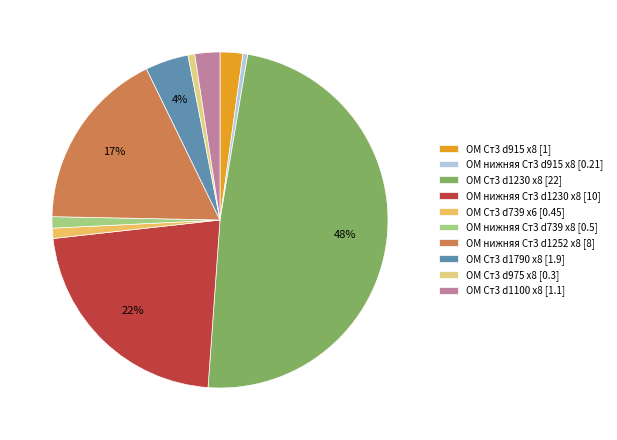

To the nearest percent, what percentage of the pie is ОМ Ст3 d739 х6?

1%